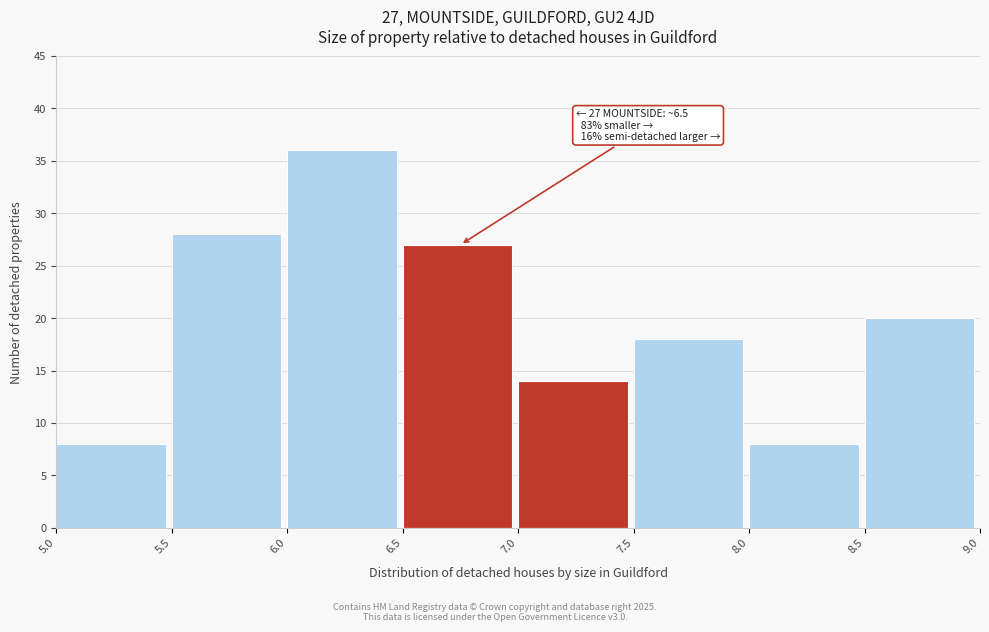

Which range on the x-axis has the tallest bar?

6.0 to 6.5